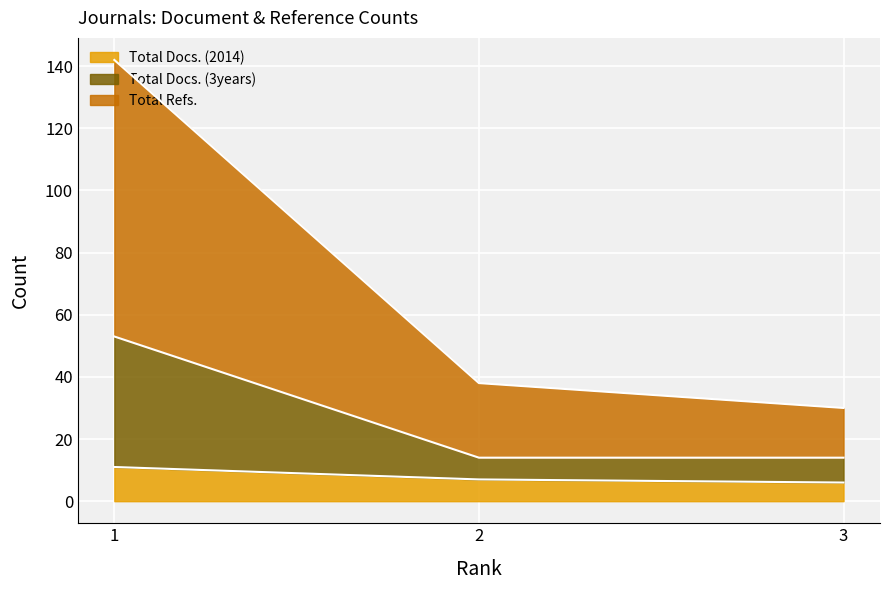

What is the approximate value of Total Refs. at 2, to the nearest 10?

40